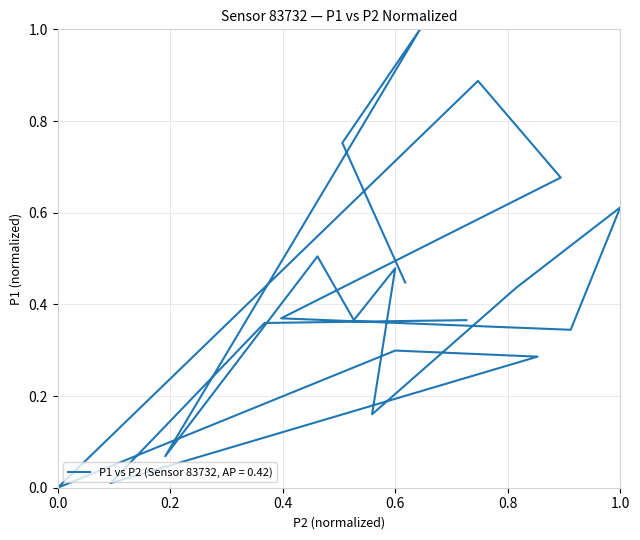

How many values are above zero?

19